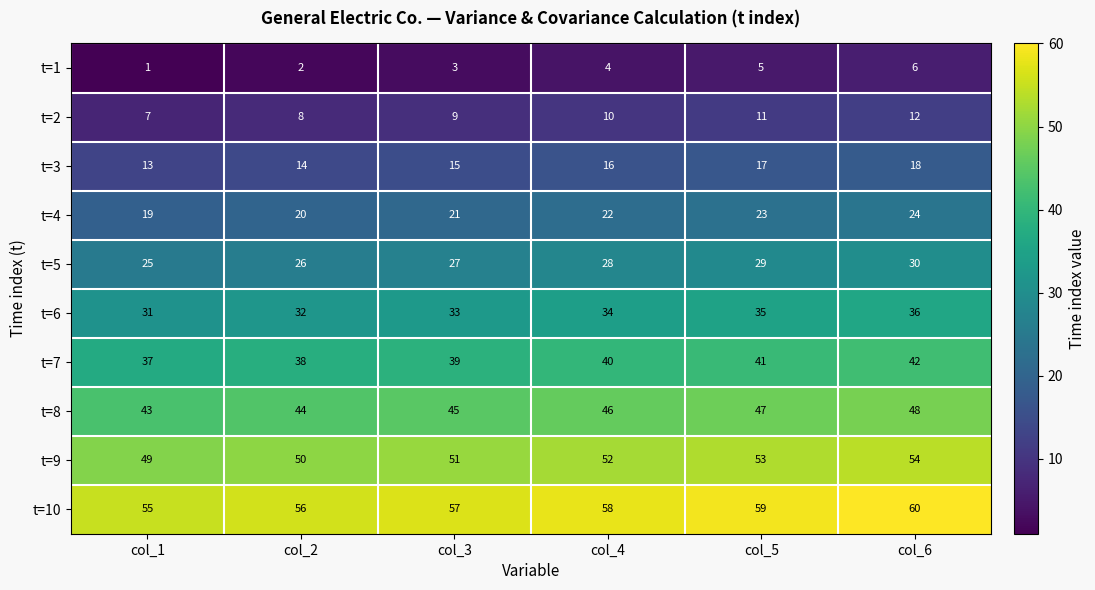

What value does the t=6 series have at col_5?

35